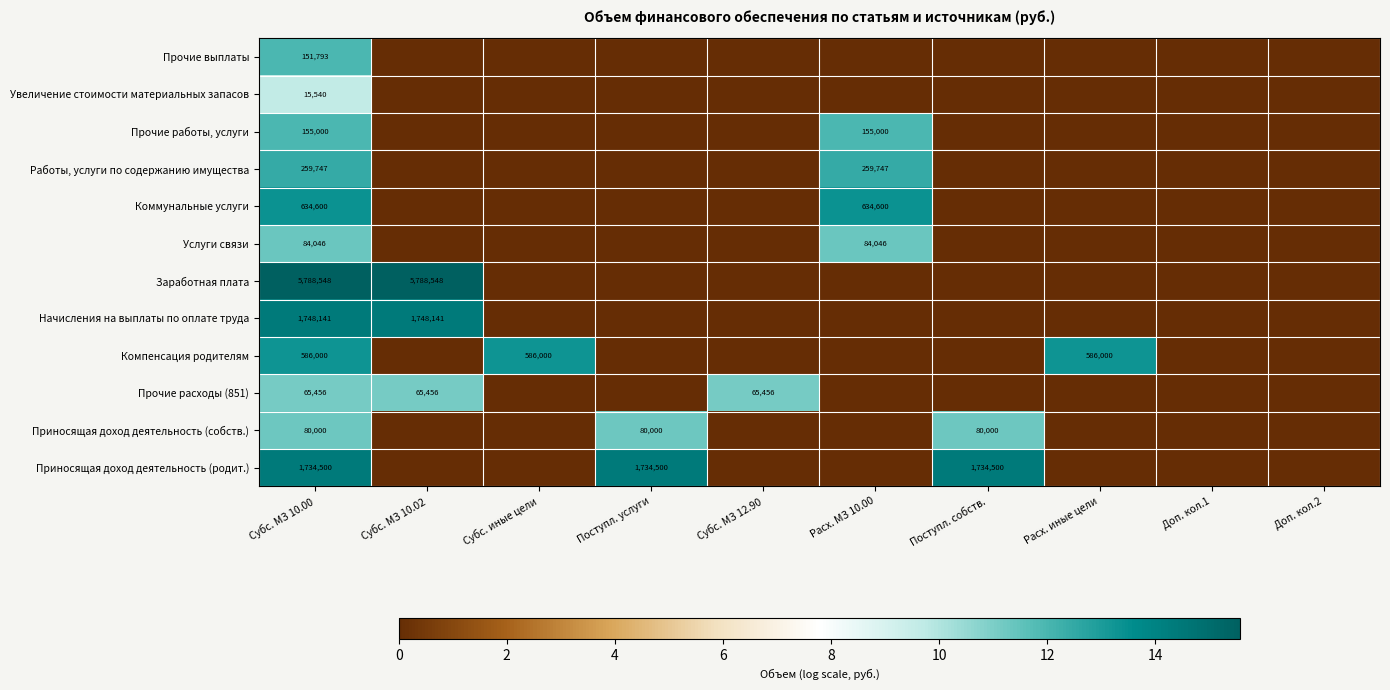

What is the total value across all series at Субс. МЗ 10.00?

11303371